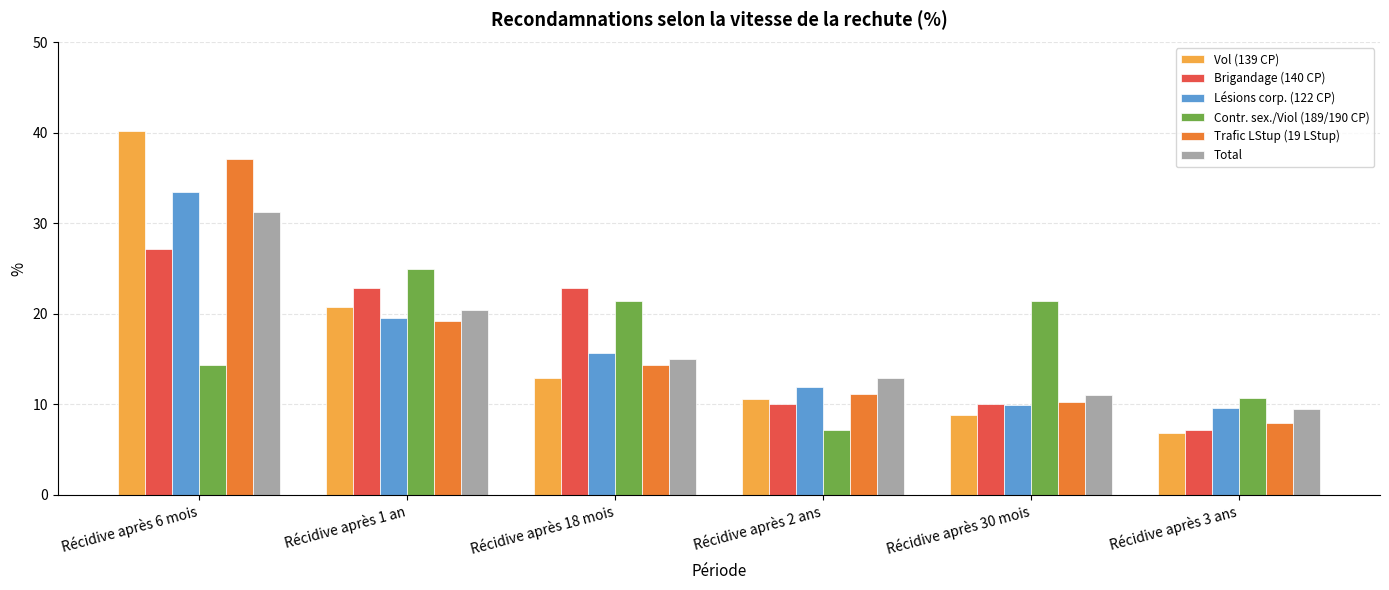

Does the chart contain any negative values?

No